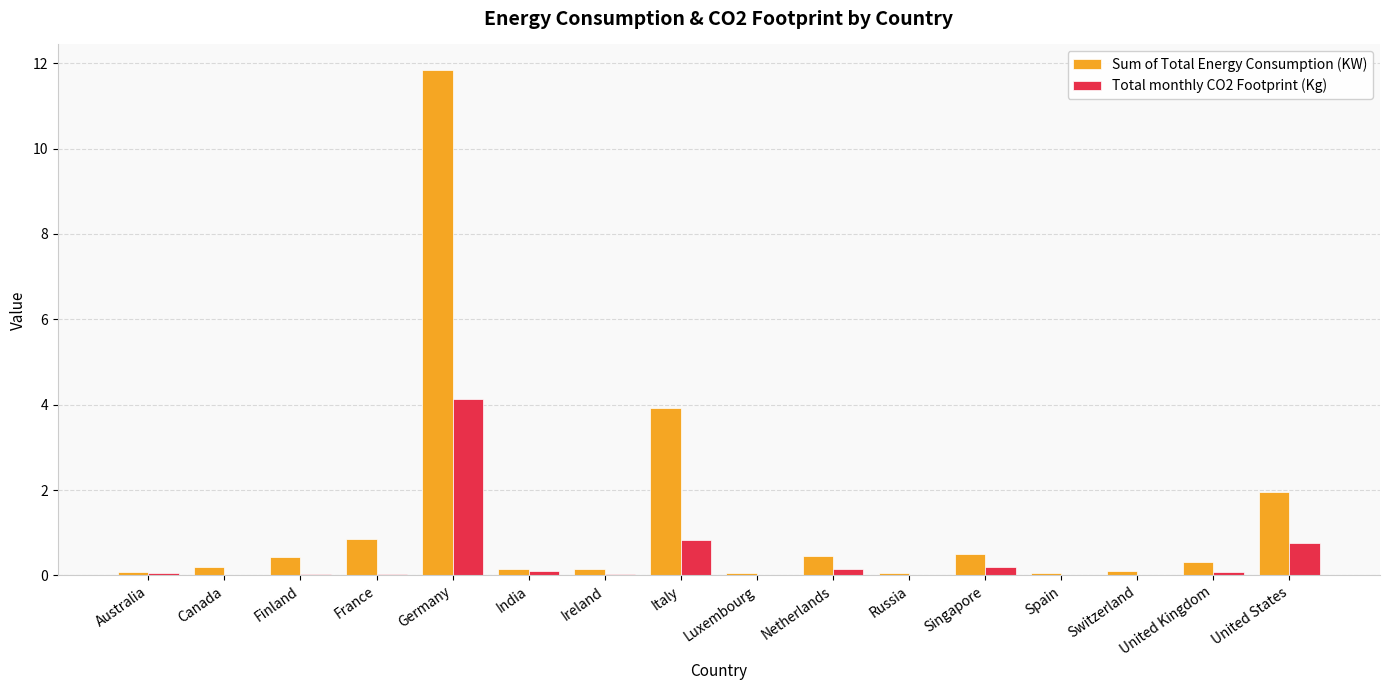

Are the bars grouped side by side (vs. stacked)?

Yes